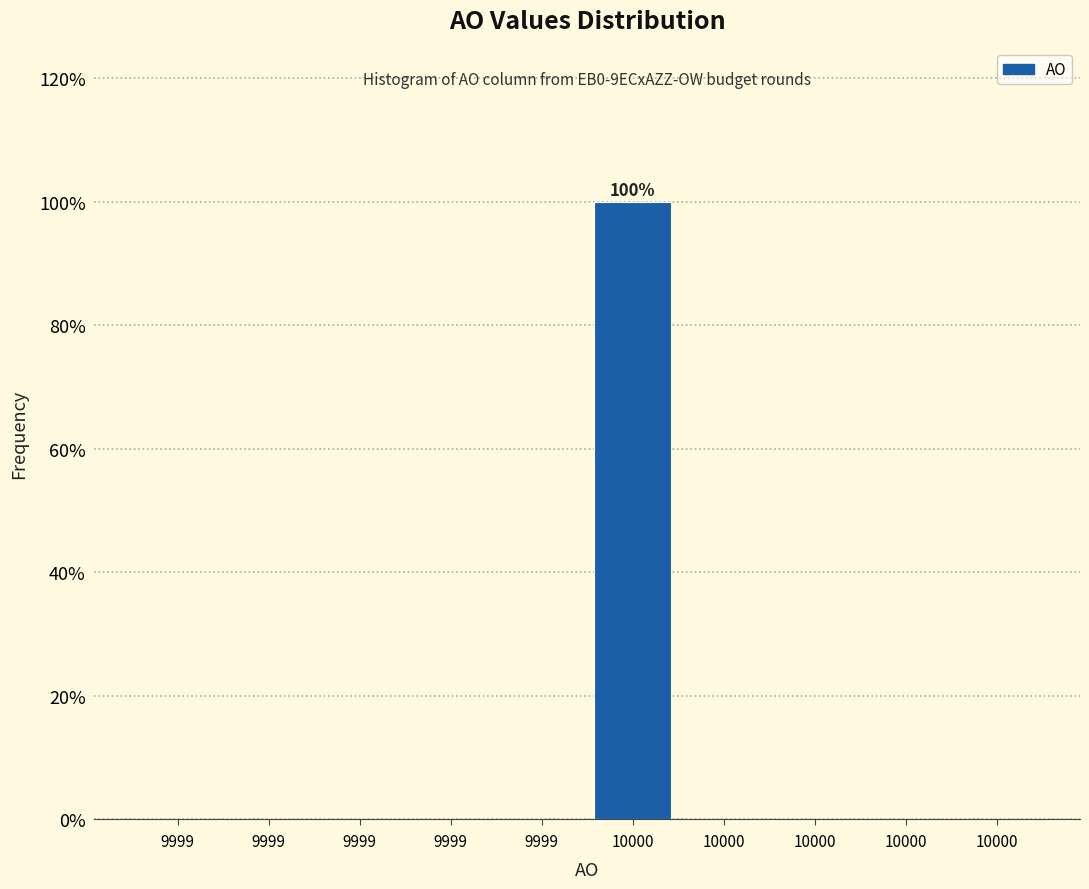

Are the bars horizontal?

No